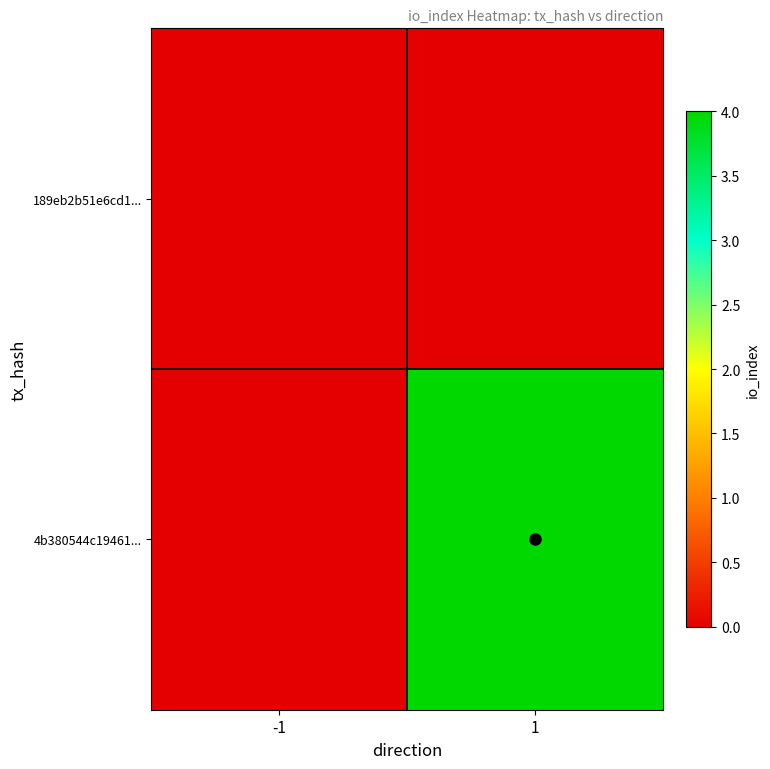

At 1, list the series in order from smallest to largest.

189eb2b51e6cd1..., 4b380544c19461...